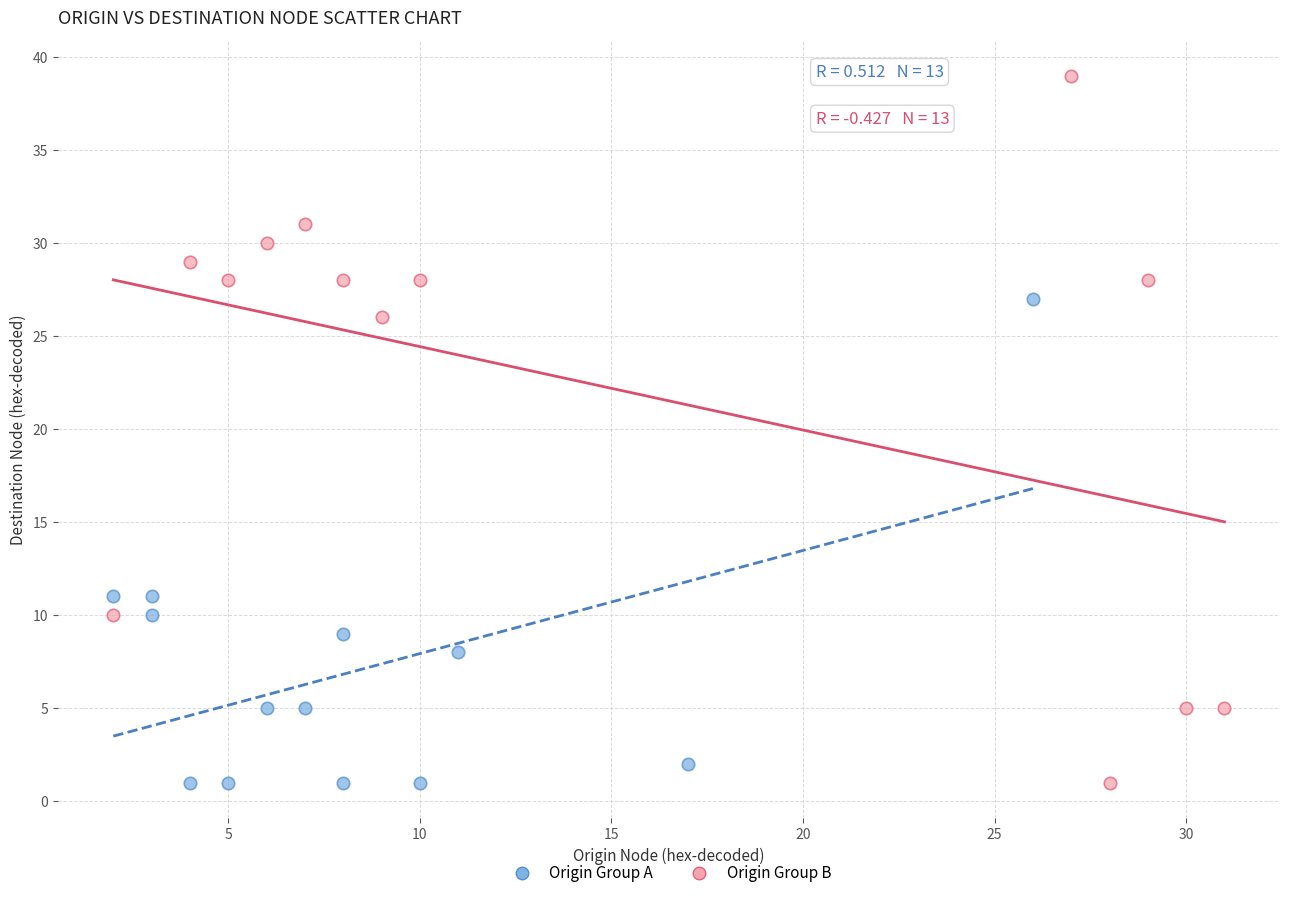

Which series contains the highest Y value?

Origin Group B